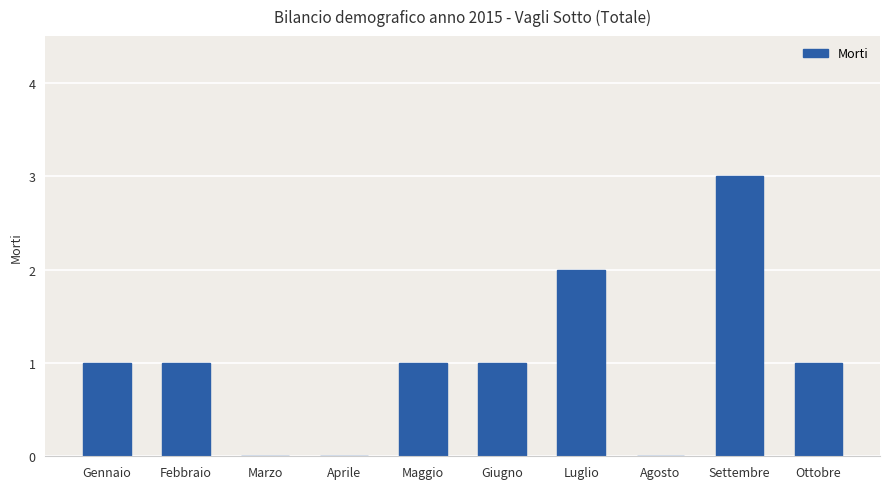

True or false: the data shows 1 at Maggio.

True